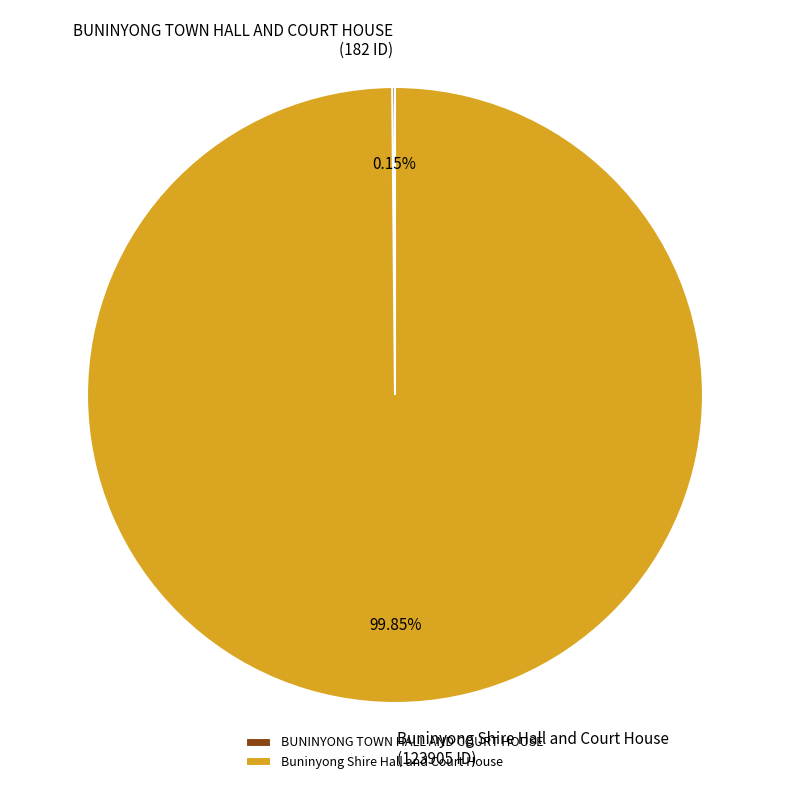

Is there any slice that represents more than half of the pie?

Yes